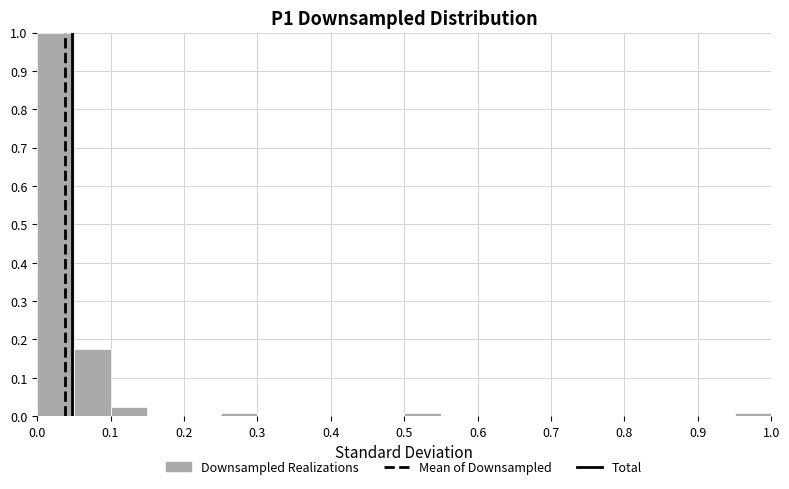

How tall is the bar that spans 0.00 to 0.05 on the x-axis? The values are not printed on the chart, so give them approximately, as read against the axis.

1.00